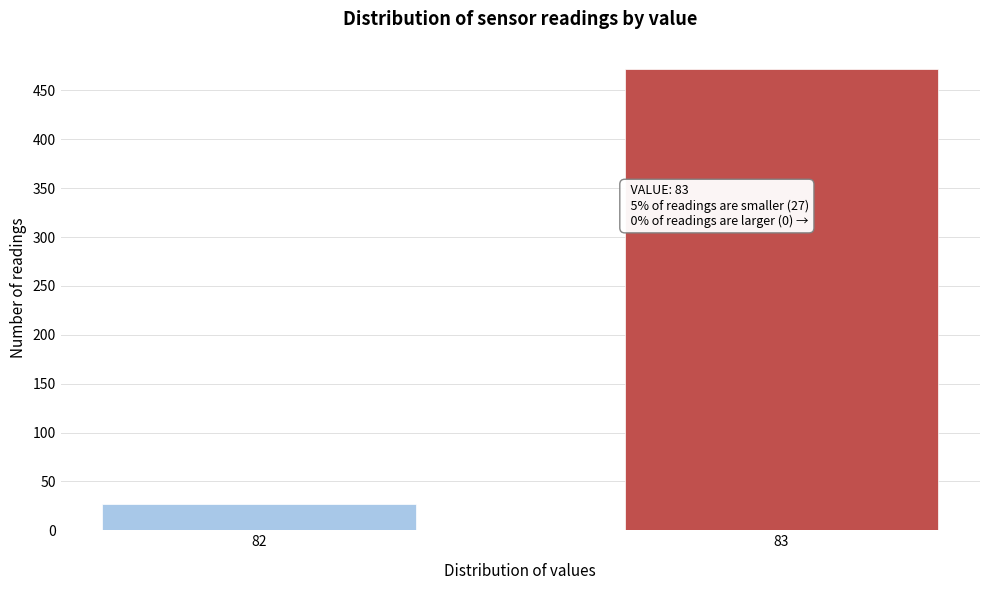

Reading right to left, what are all the values shown in this chart?

472	27